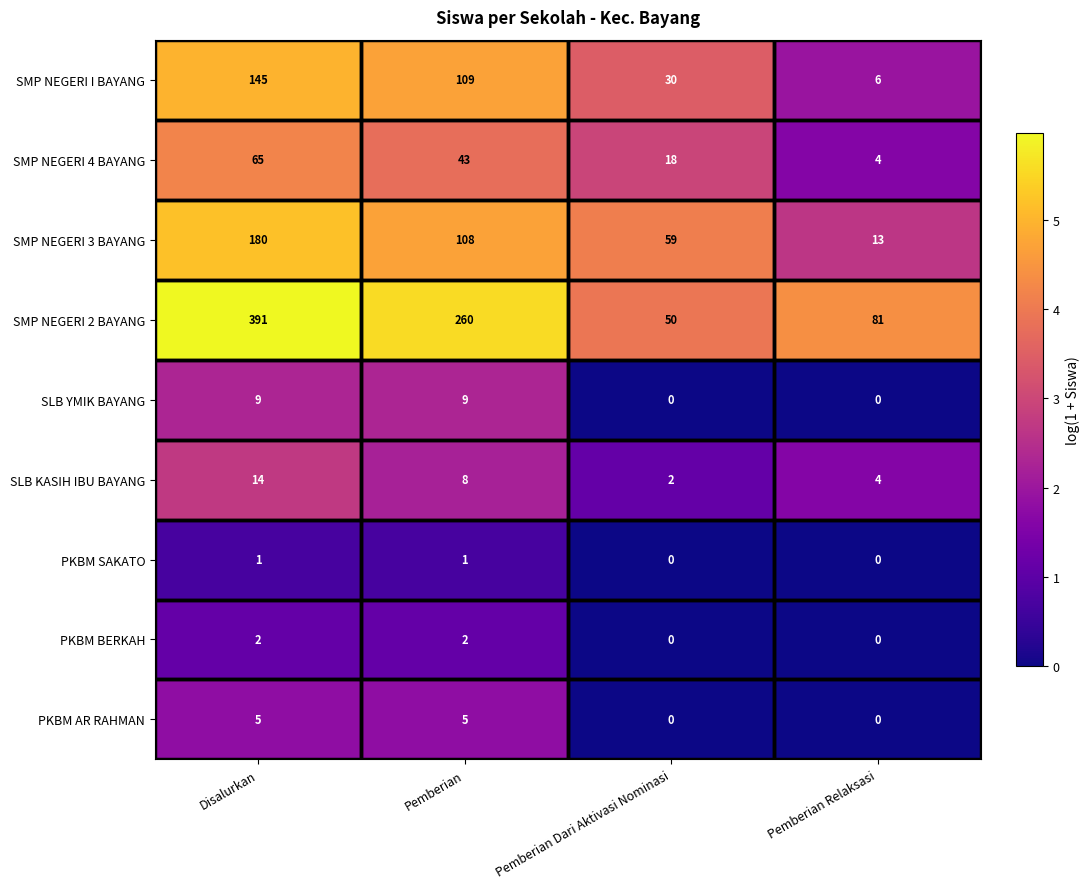

What is the maximum value shown in the chart?

391